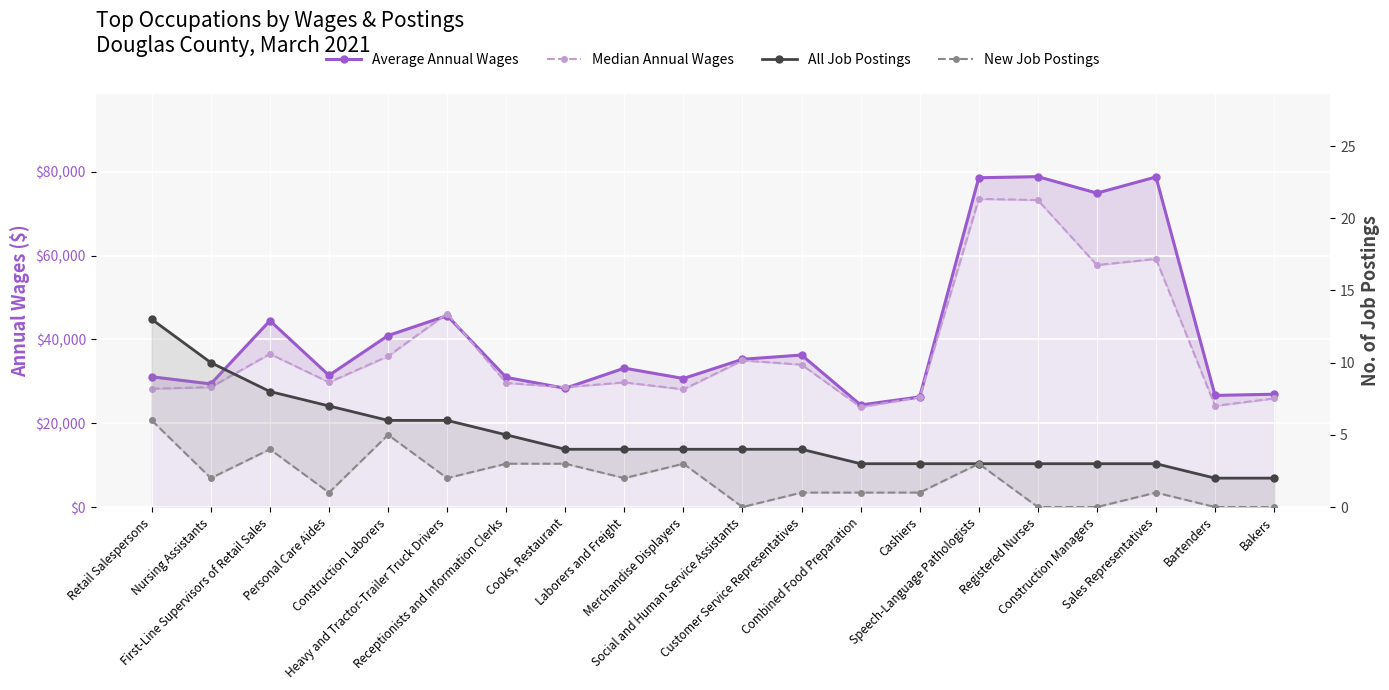

What is the label of the 1st point from the right?

Bakers